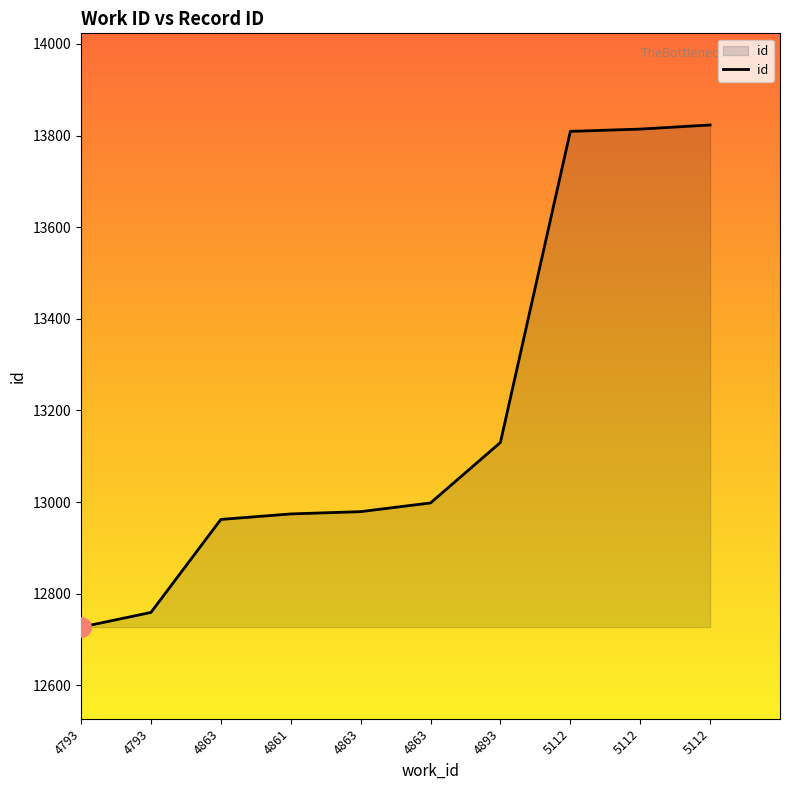

Does the chart display data point markers on the line(s)?

No